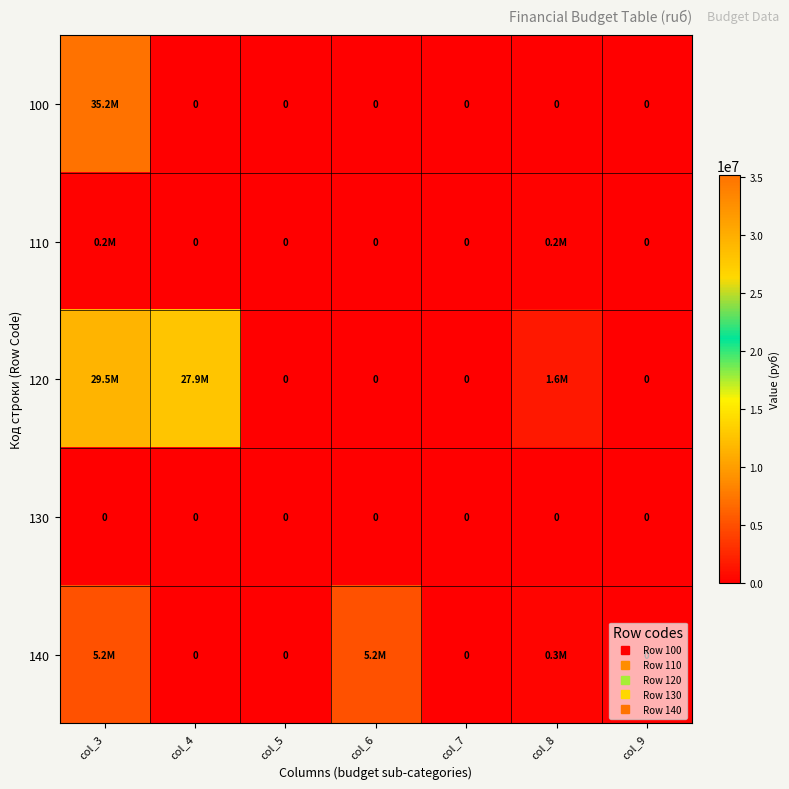

Is it true that 110 equals 53272.3 at col_5?

False